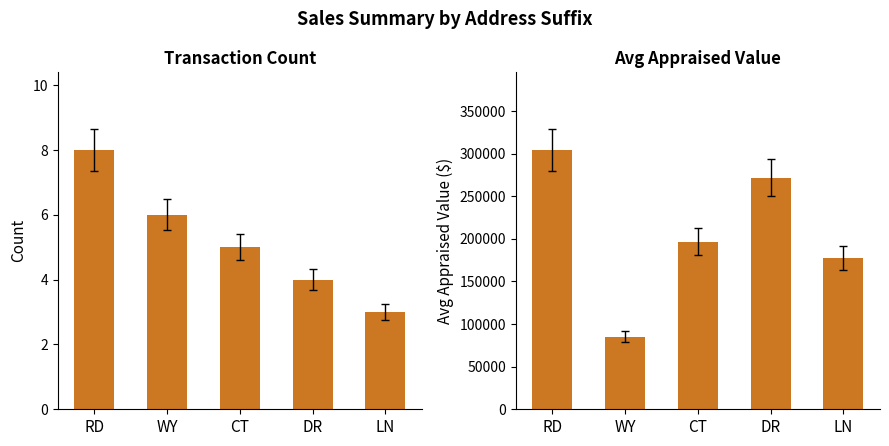

What is the minimum value shown in the chart?

3